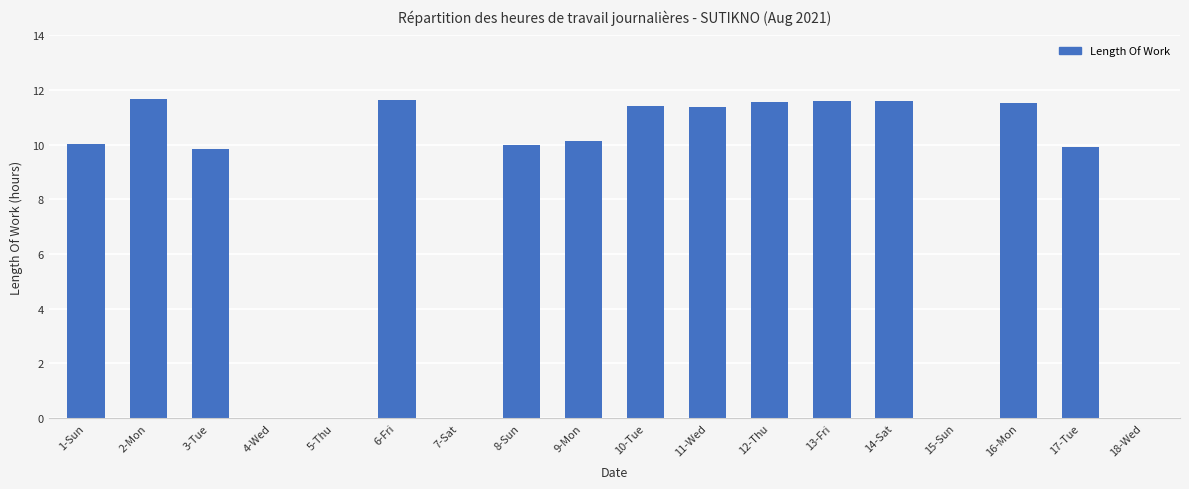

True or false: the data shows 6.1 at 12-Thu.

False